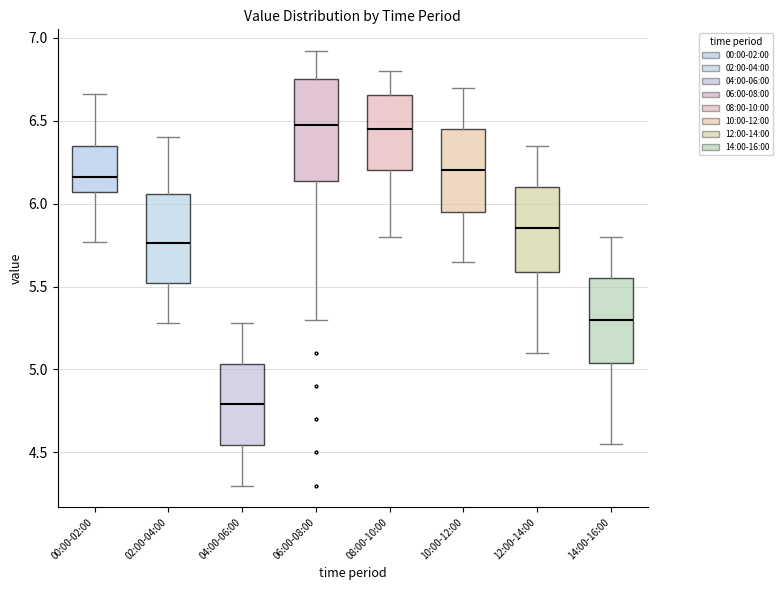

Which box has the lowest median line?

04:00-06:00